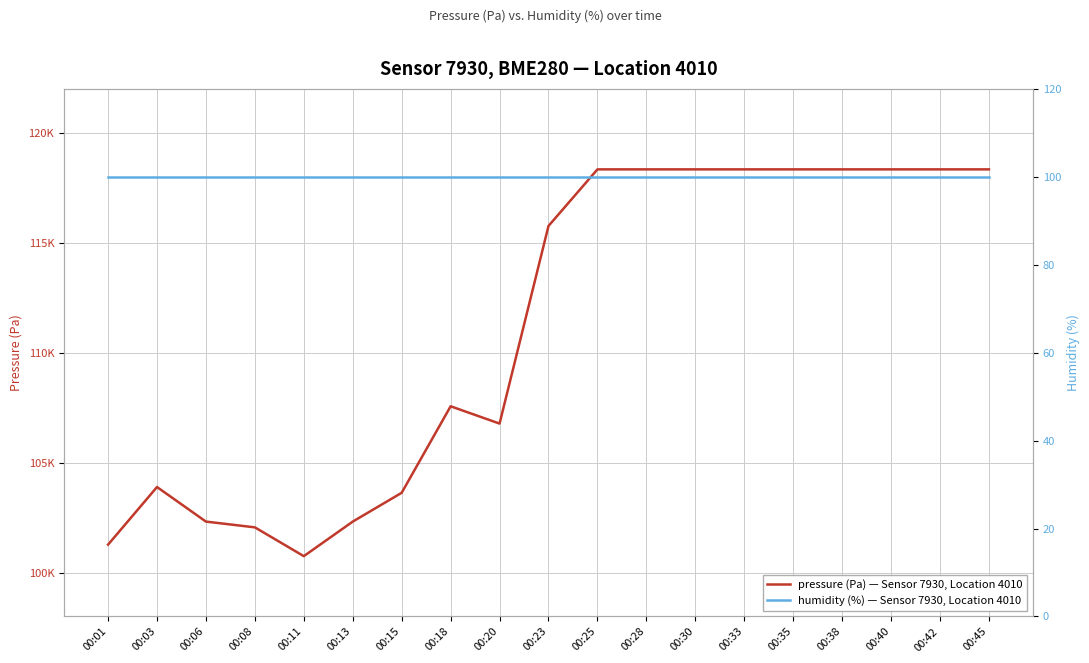

Rank the categories by humidity (%) — Sensor 7930, Location 4010 value from highest to lowest.

00:01, 00:03, 00:06, 00:08, 00:11, 00:13, 00:15, 00:18, 00:20, 00:23, 00:25, 00:28, 00:30, 00:33, 00:35, 00:38, 00:40, 00:42, 00:45